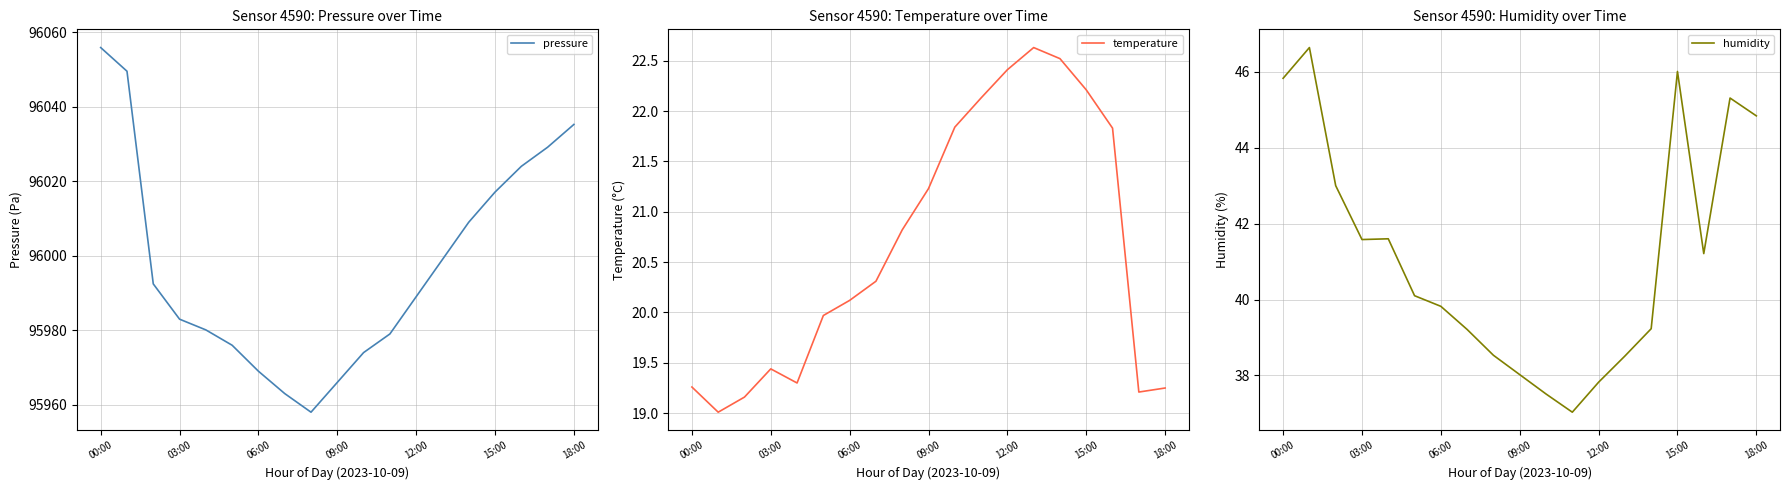

True or false: pressure and temperature cross at least once.

False